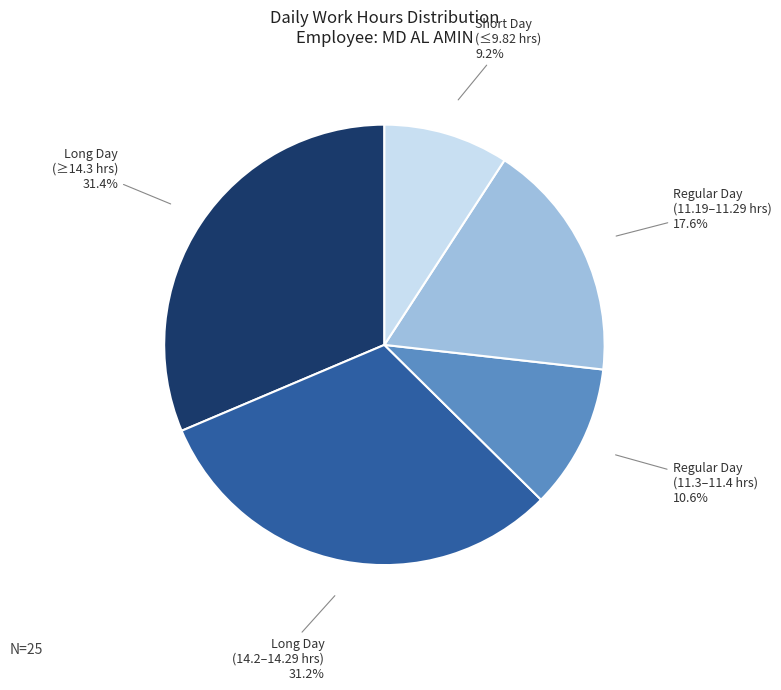

Is there any slice that represents more than half of the pie?

No